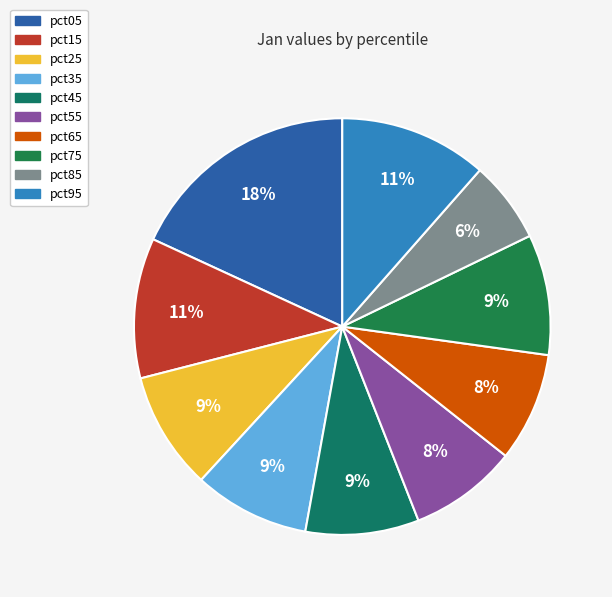

Do pct35 and pct55 together represent more than half of the pie?

No